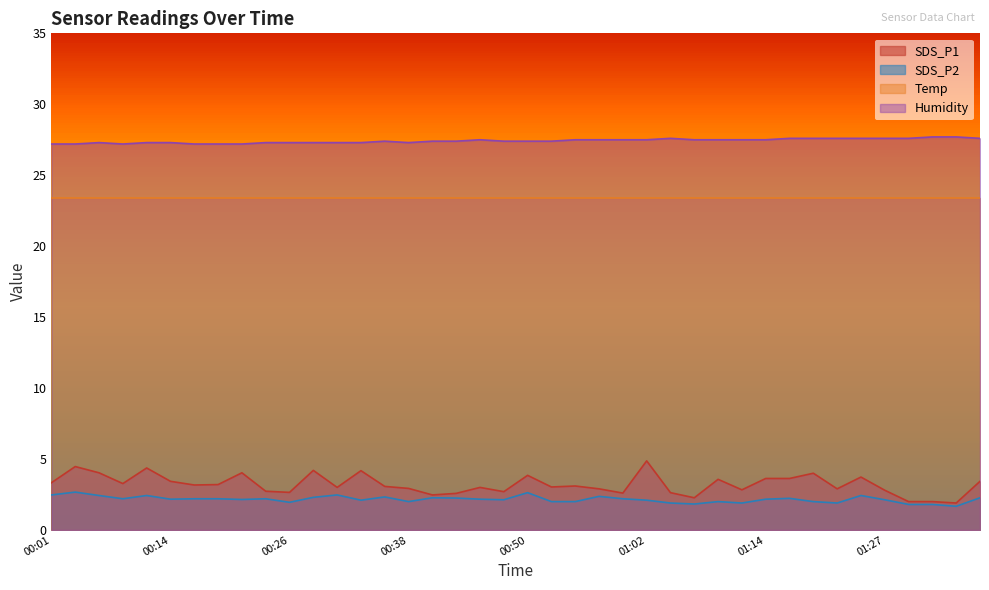

Is it true that SDS_P2 equals 1.1 at 00:38?

False